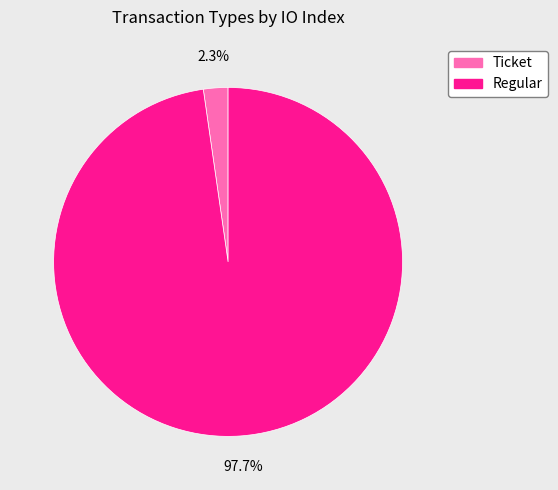

Is it true that Regular is 98% of the pie?

True